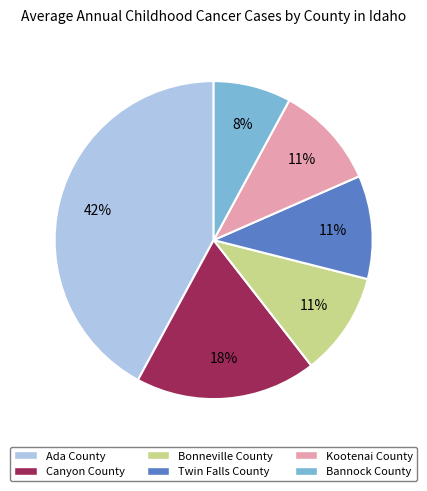

Count the number of slices in the pie.

6